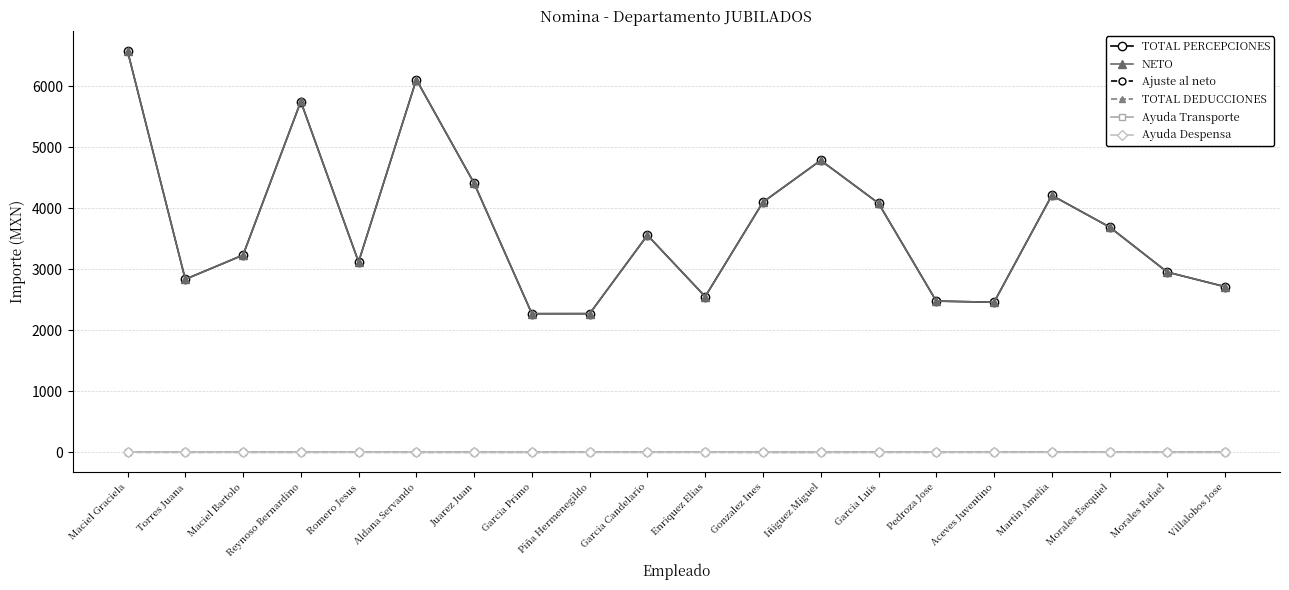

What is the value of the TOTAL PERCEPCIONES point at the 9th from the left?

2271.6